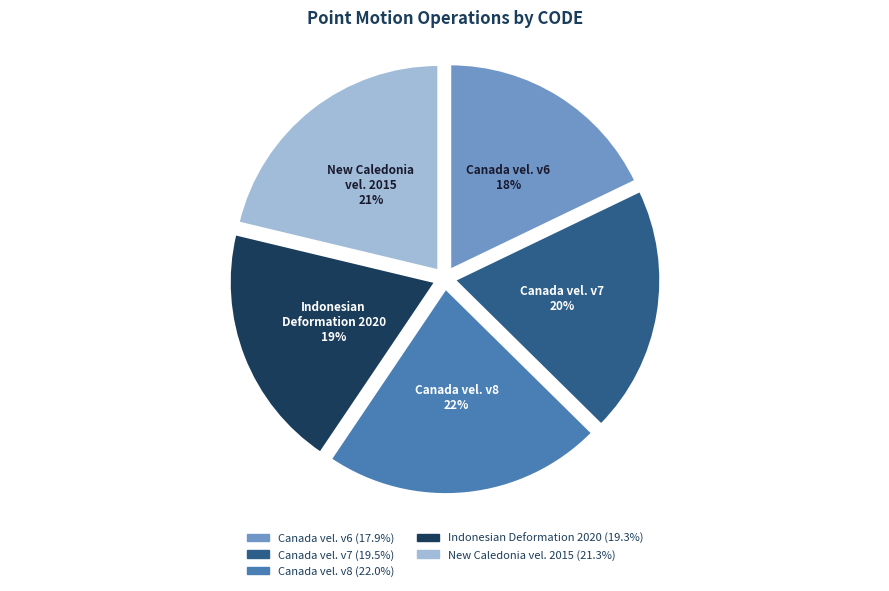

To the nearest percent, what percentage of the pie is Canada vel. v8?

22%